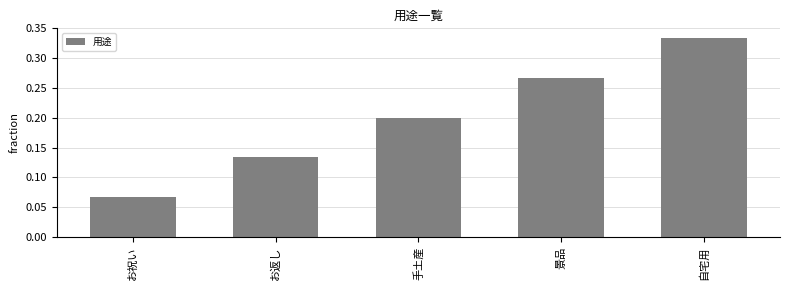

What position from the left is 景品?

4